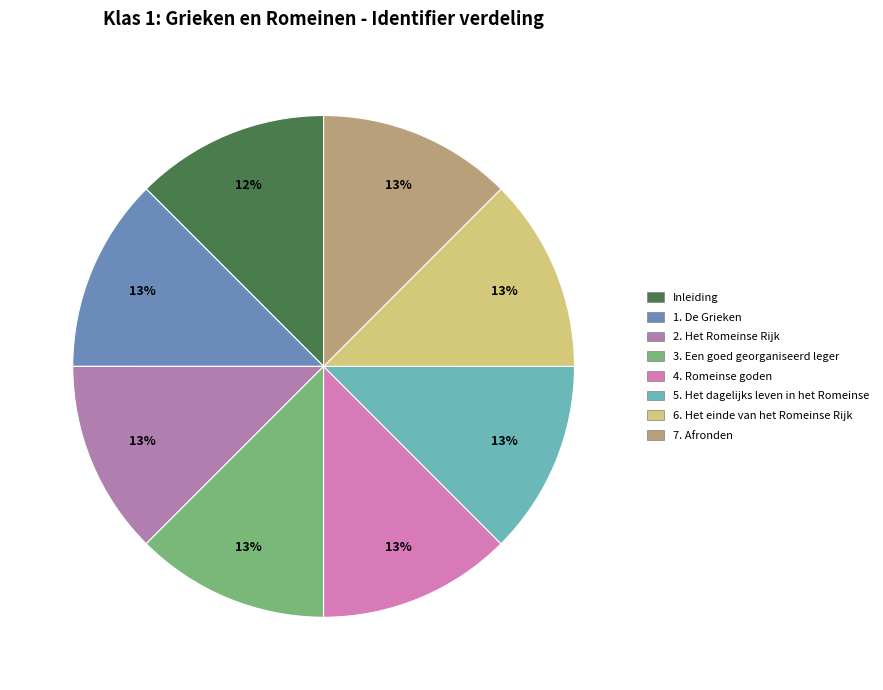

True or false: 6. Het einde van het Romeinse Rijk accounts for 13% of the total.

True